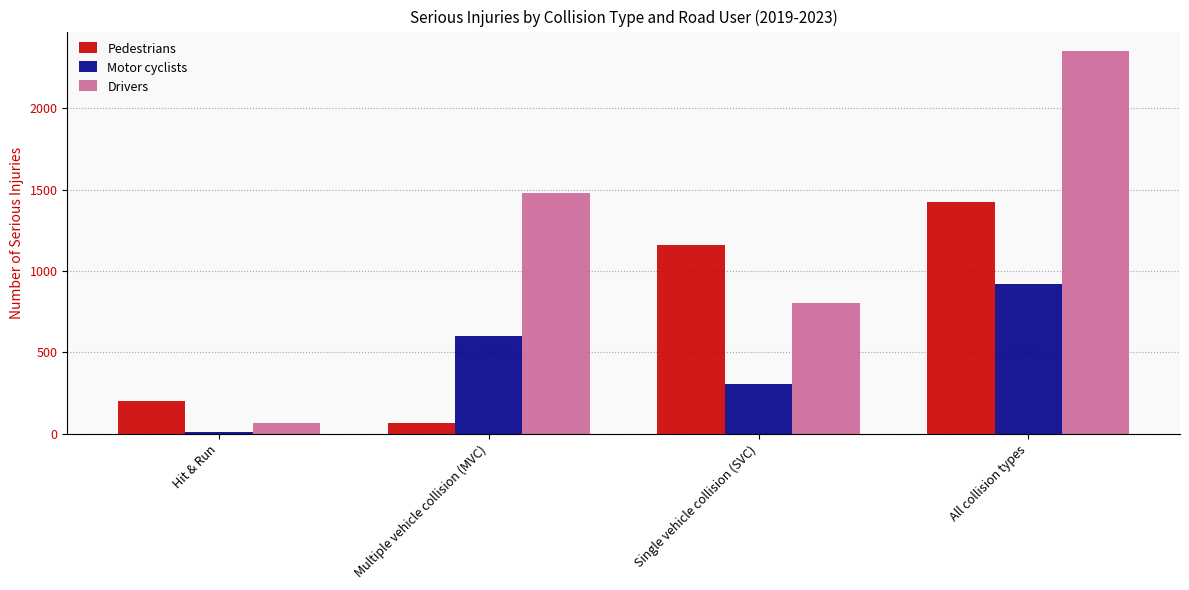

How many values in the Motor cyclists series are below 604?

2